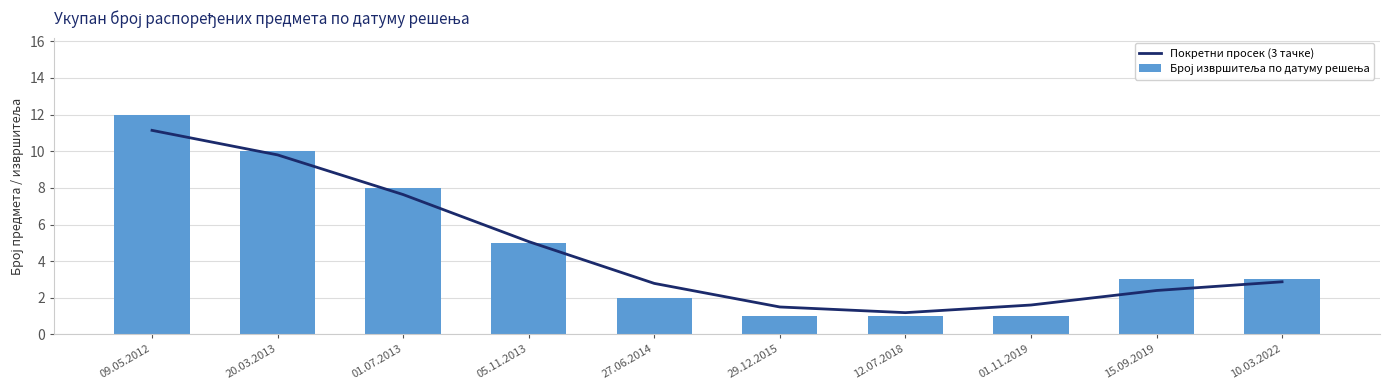

Which has a higher value, 27.06.2014 or 12.07.2018?

27.06.2014